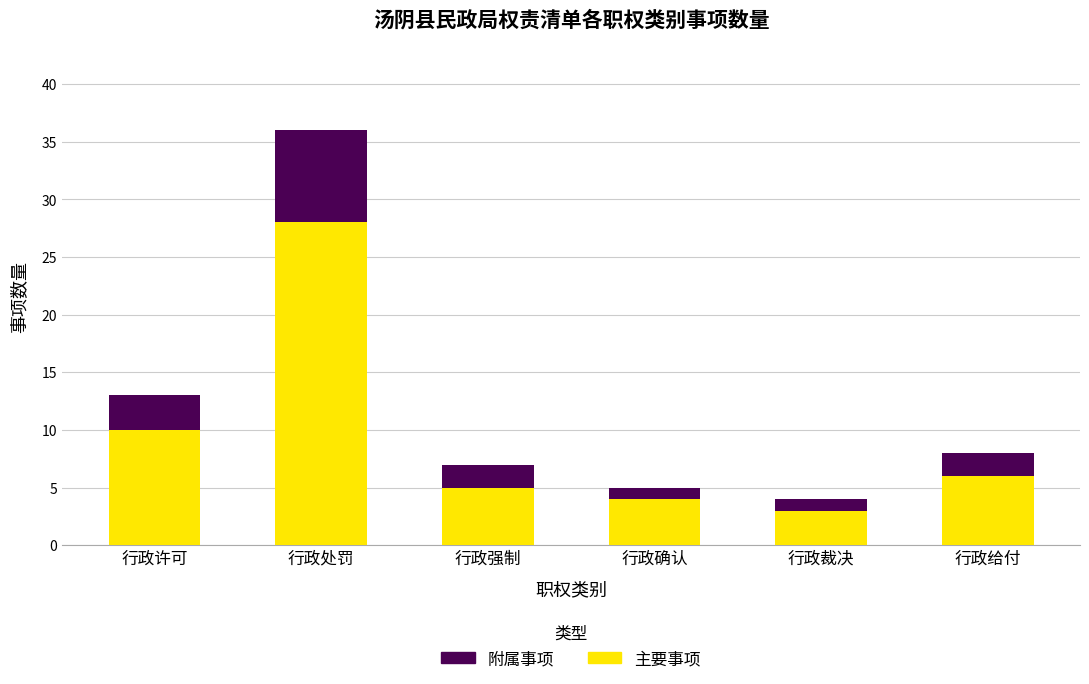

At which label does 主要事项 reach its peak?

行政处罚